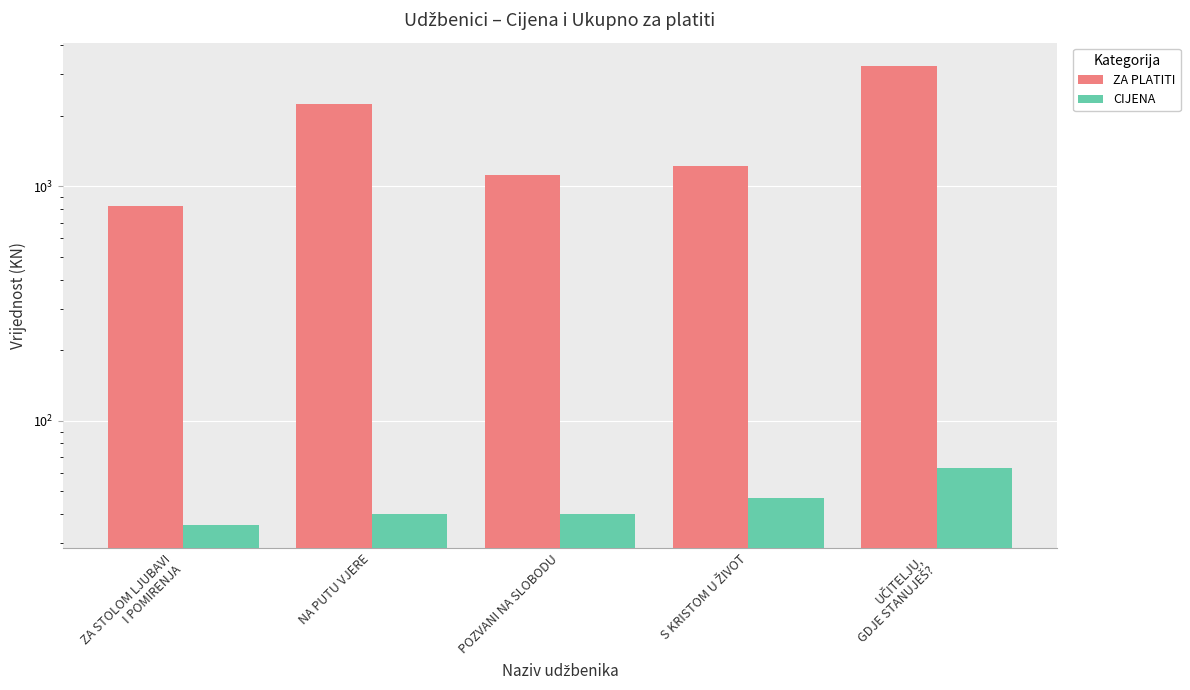

Which series has the largest total across all categories?

ZA PLATITI